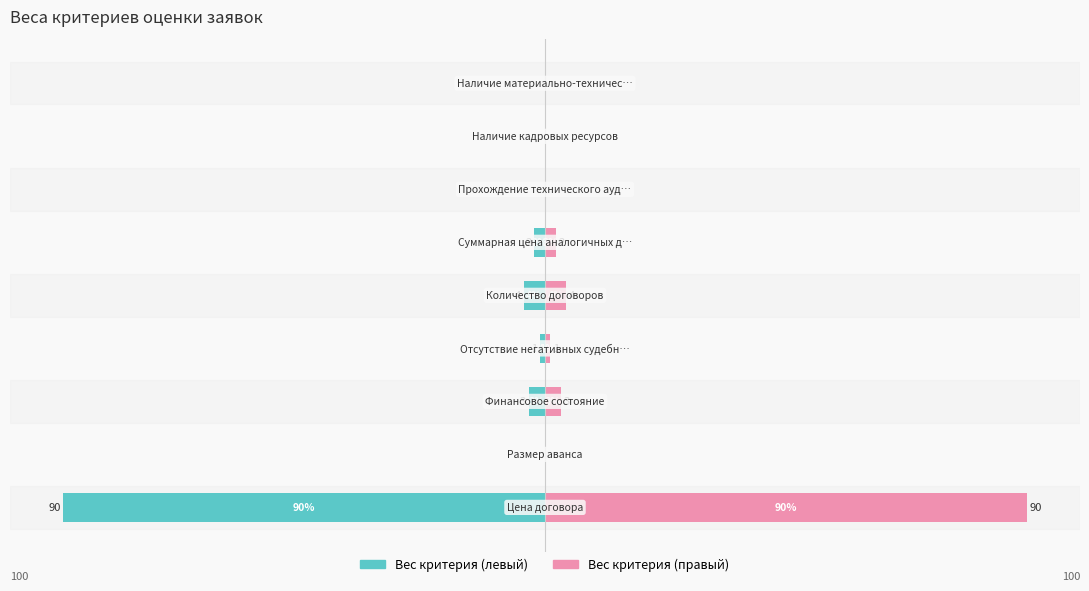

List the series in order of their peak value, lowest first.

Вес критерия (левый), Вес критерия (правый)